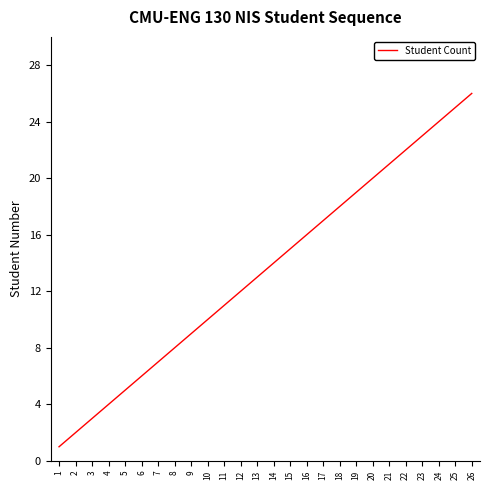

What is the sum of the values at 12 and 22?

34